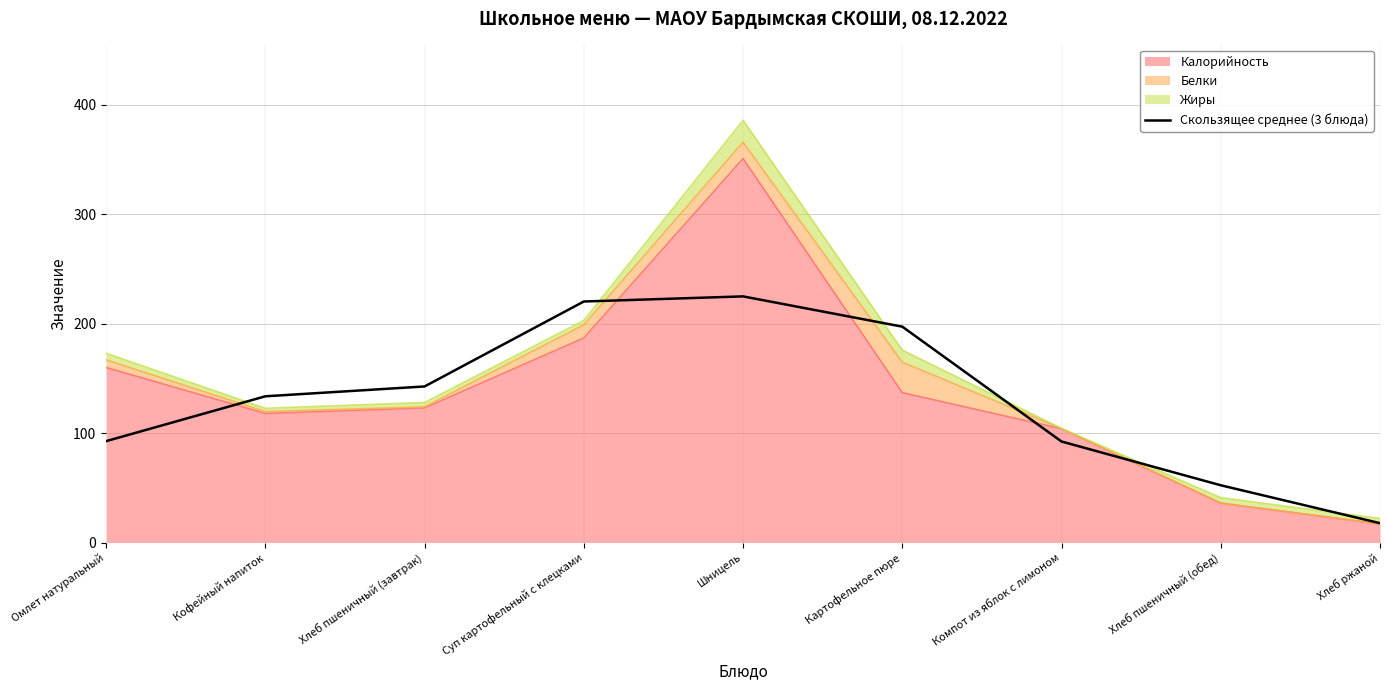

How many values are below 133?

4